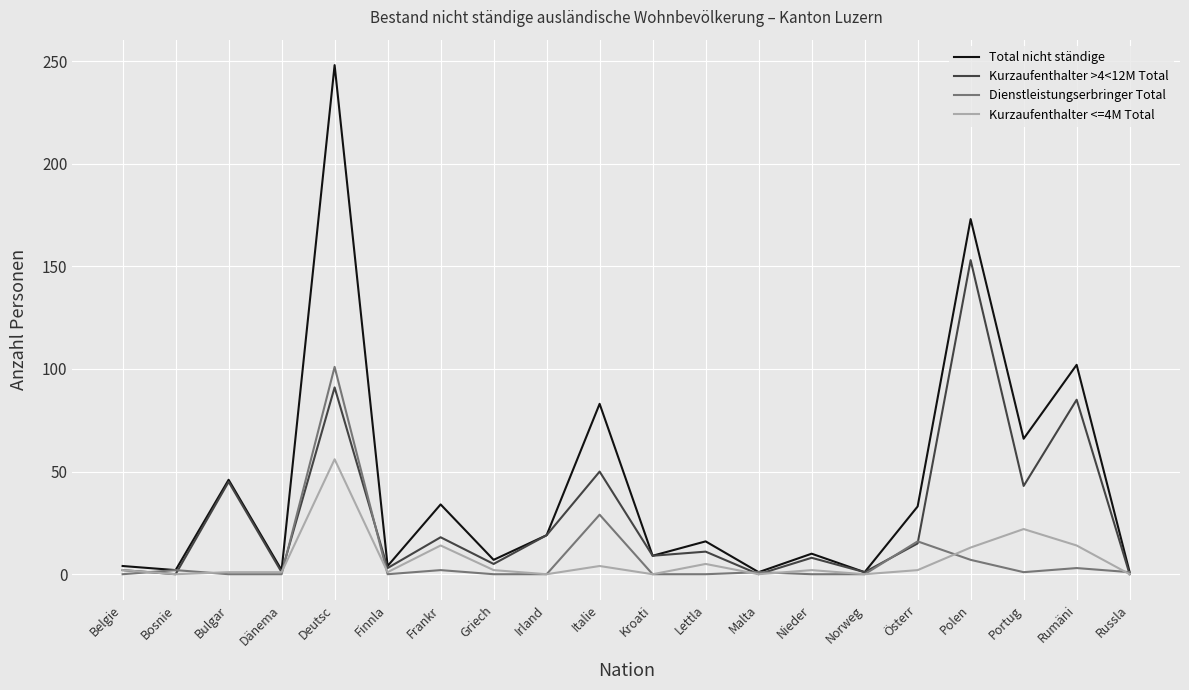

What is the approximate value of Total nicht ständige at Russla?

1